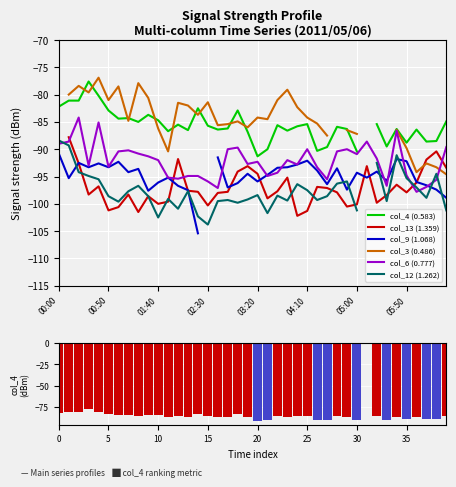

The col_6 (0.777) series shows -90.9 at 05:00. True or false?

True